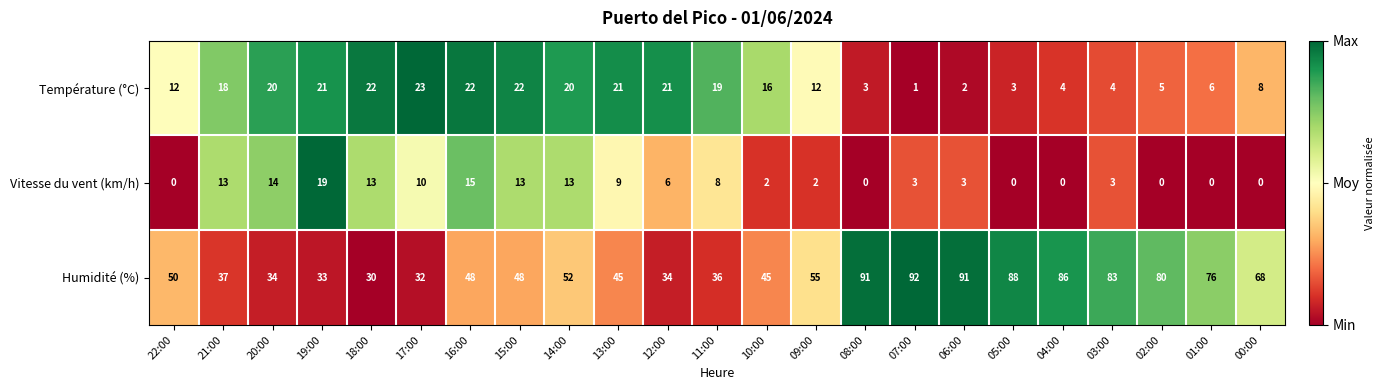

Which series has the largest range (max minus min)?

Humidité (%)